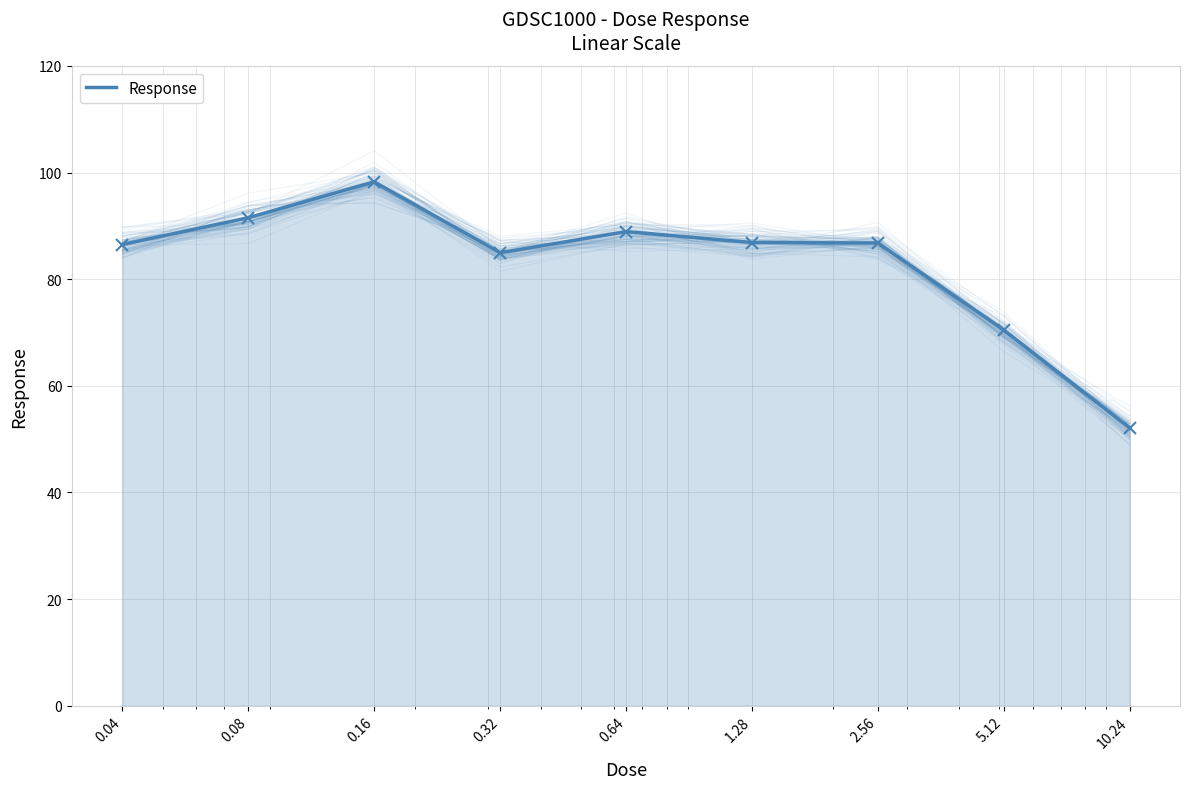

Rank the categories by value from lowest to highest.

10.24, 5.12, 0.32, 0.04, 2.56, 1.28, 0.64, 0.08, 0.16